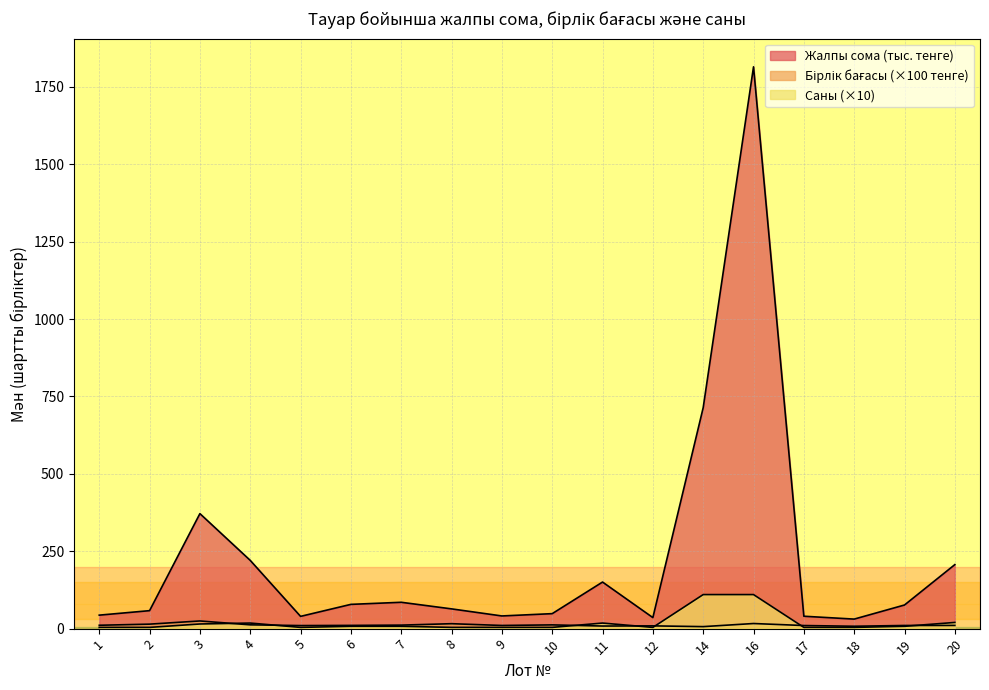

Is the value of Жалпы сома (тенге) at 20 greater than the value of Саны at 11?

Yes